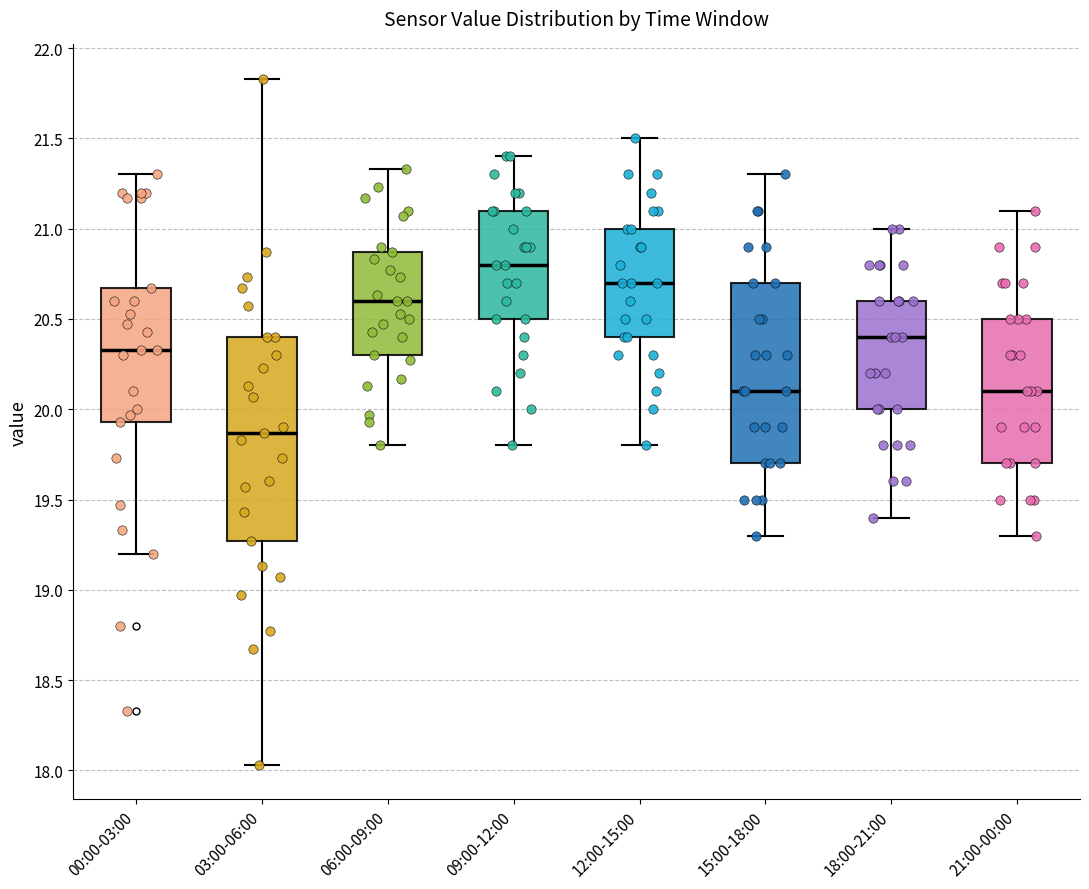

Which box's median line is the highest?

09:00-12:00